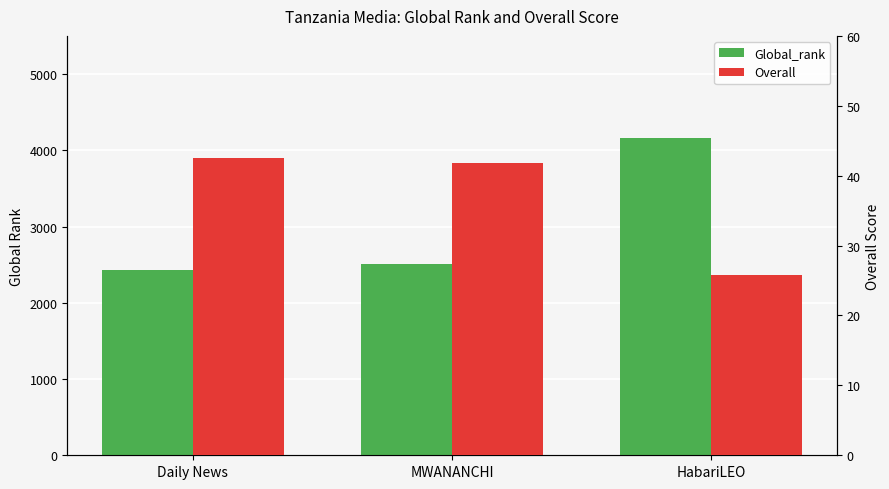

What is the sum of the Overall values at Daily News and MWANANCHI?

84.2